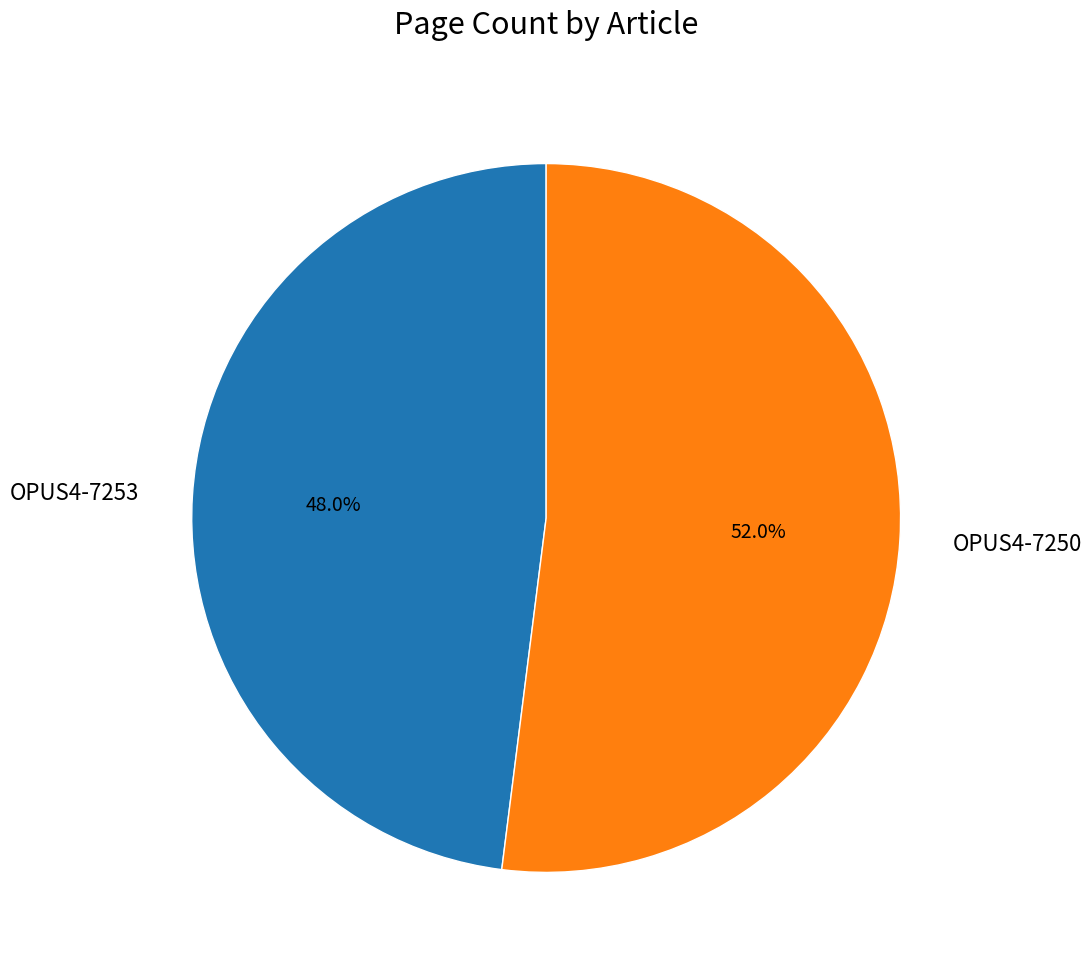

Rank the categories by value from highest to lowest.

OPUS4-7250, OPUS4-7253